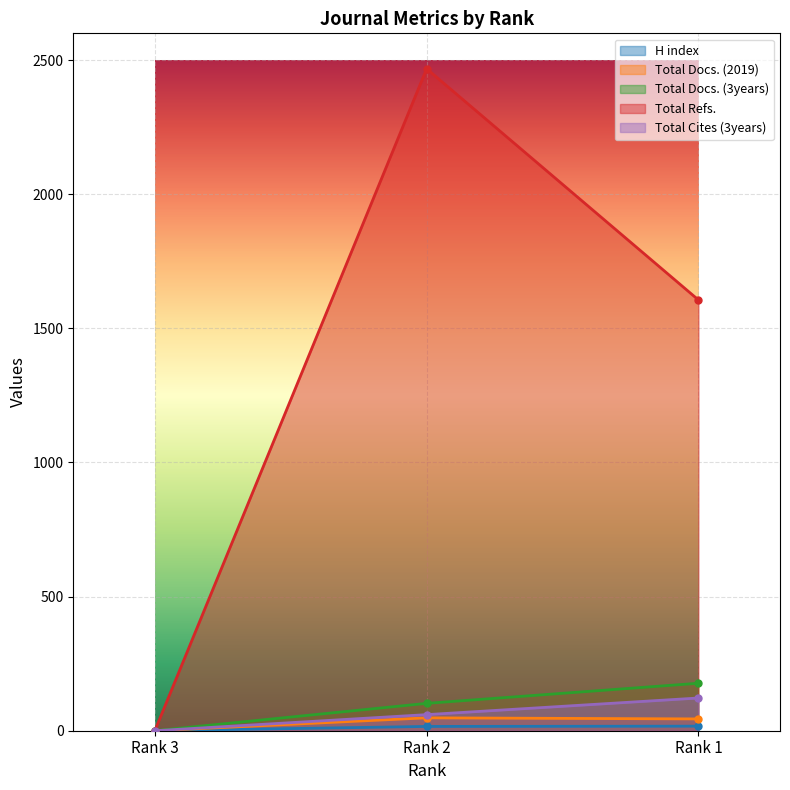

At which label does Total Docs. (2019) reach its peak?

Rank 2